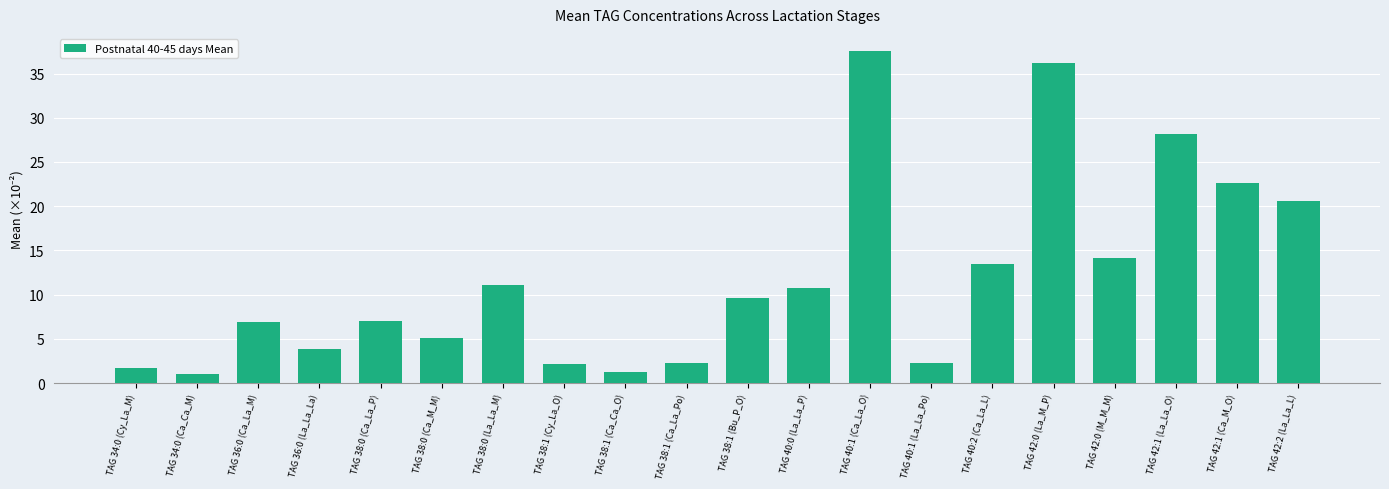

What is the approximate value at TAG 42:0 (M_M_M)?

14.1